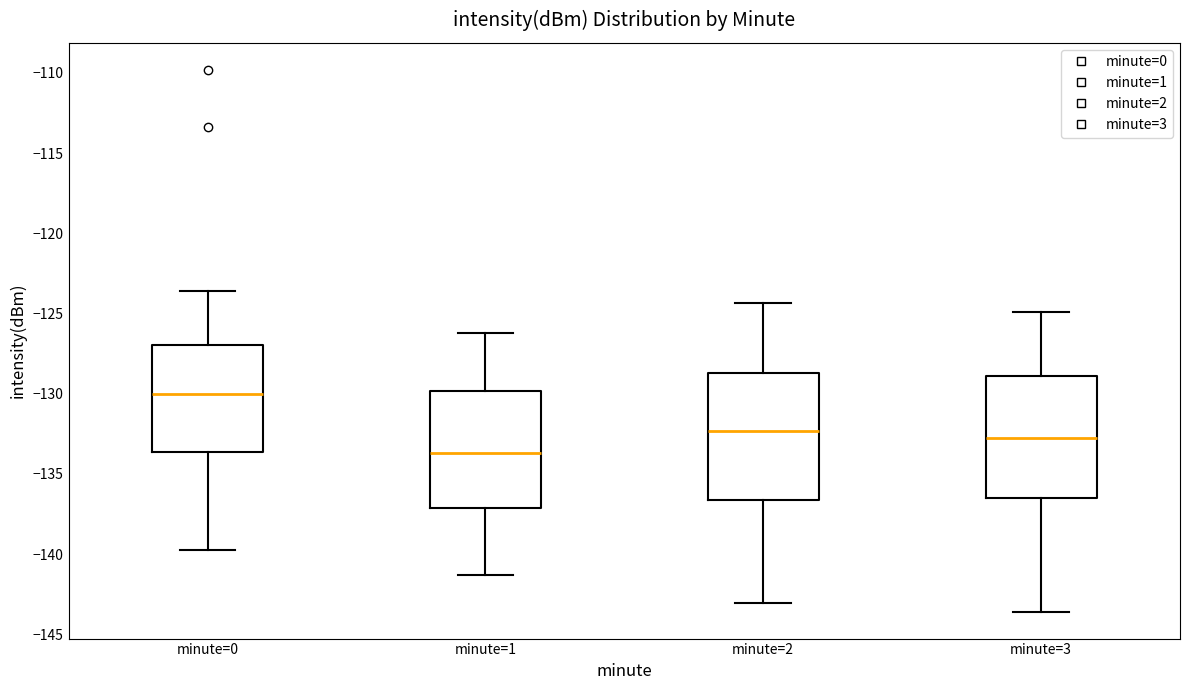

Reading left to right, read every box against the y-axis: the position of its median line, the range the box covers, and the ends of its whiskers. The values are not printed on the chart, so give them approximately, as read against the axis.

minute=0: median -130.0, box -133.5 to -127.0, whiskers -140.0 to -123.5
minute=1: median -133.5, box -137.0 to -130.0, whiskers -141.5 to -126.0
minute=2: median -132.5, box -136.5 to -128.5, whiskers -143.0 to -124.5
minute=3: median -132.5, box -136.5 to -129.0, whiskers -143.5 to -125.0